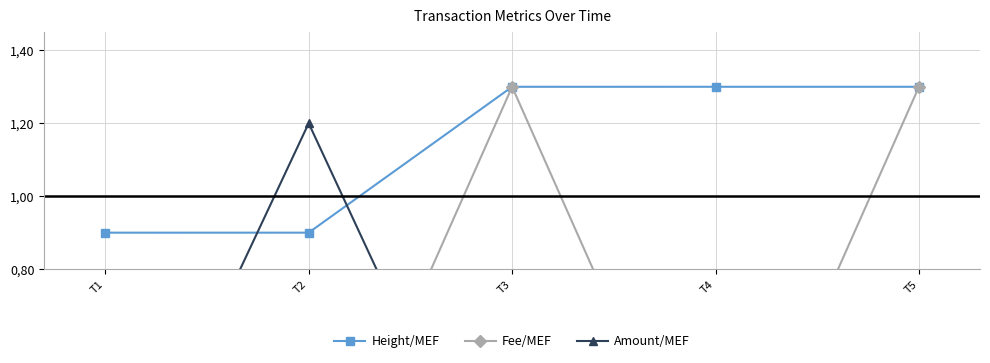

At which category does Amount/MEF reach its first local peak?

T2